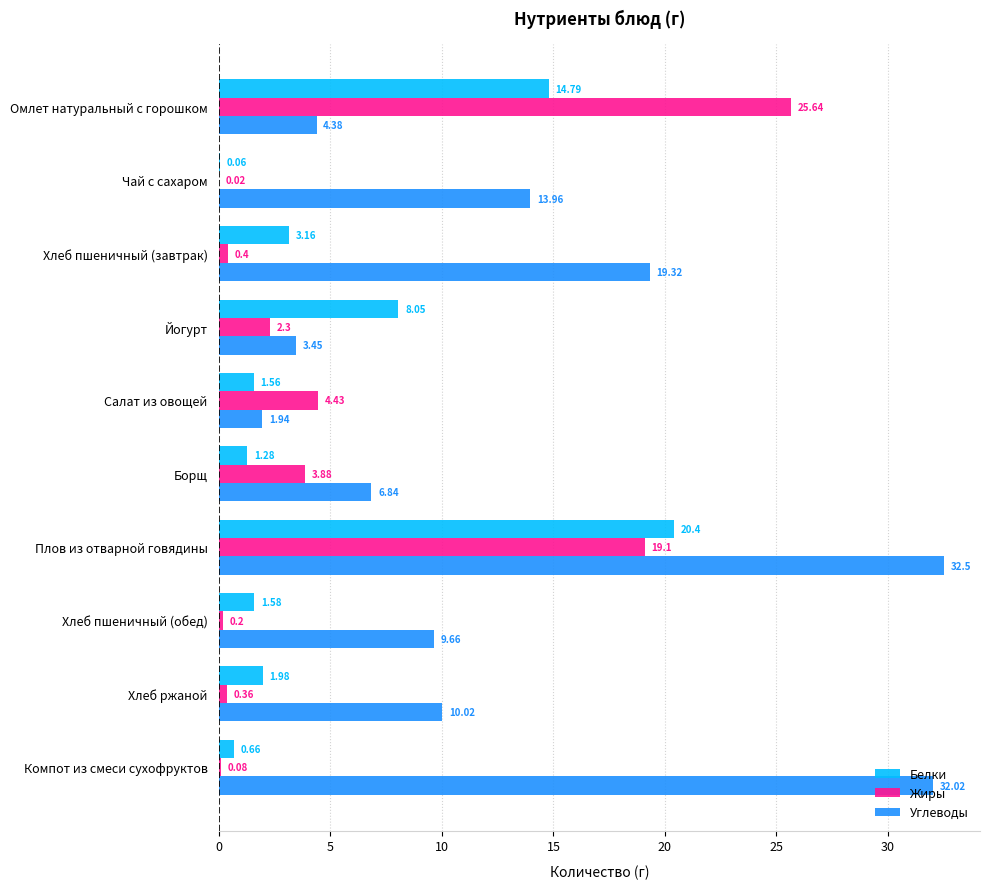

At which label is Жиры closest to 12?

Плов из отварной говядины